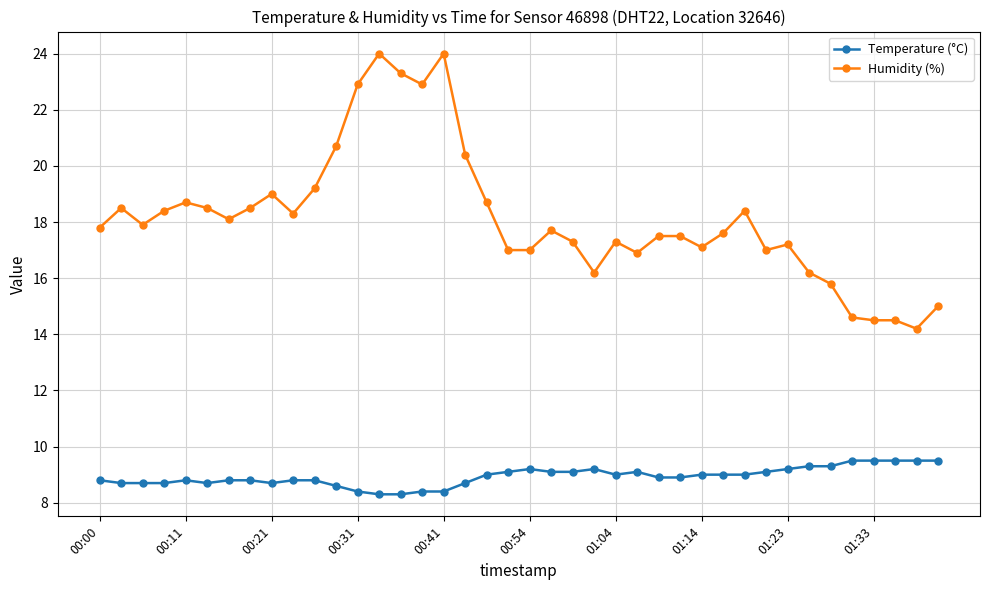

What is the sum of all Humidity (%) values?

726.3